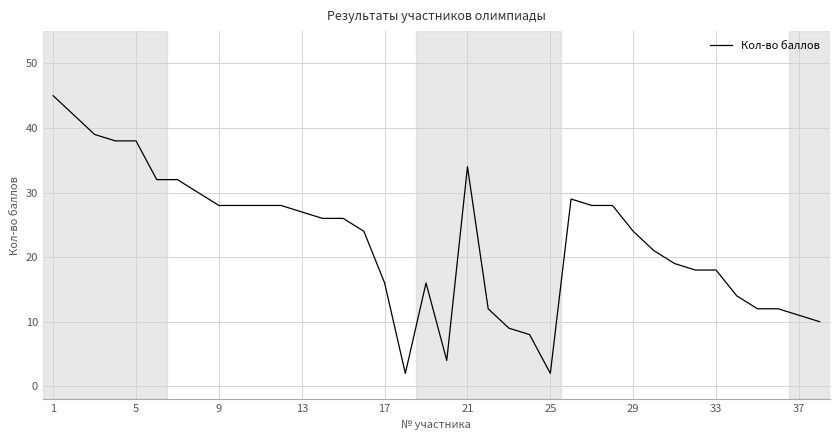

What is the greatest value displayed?

45